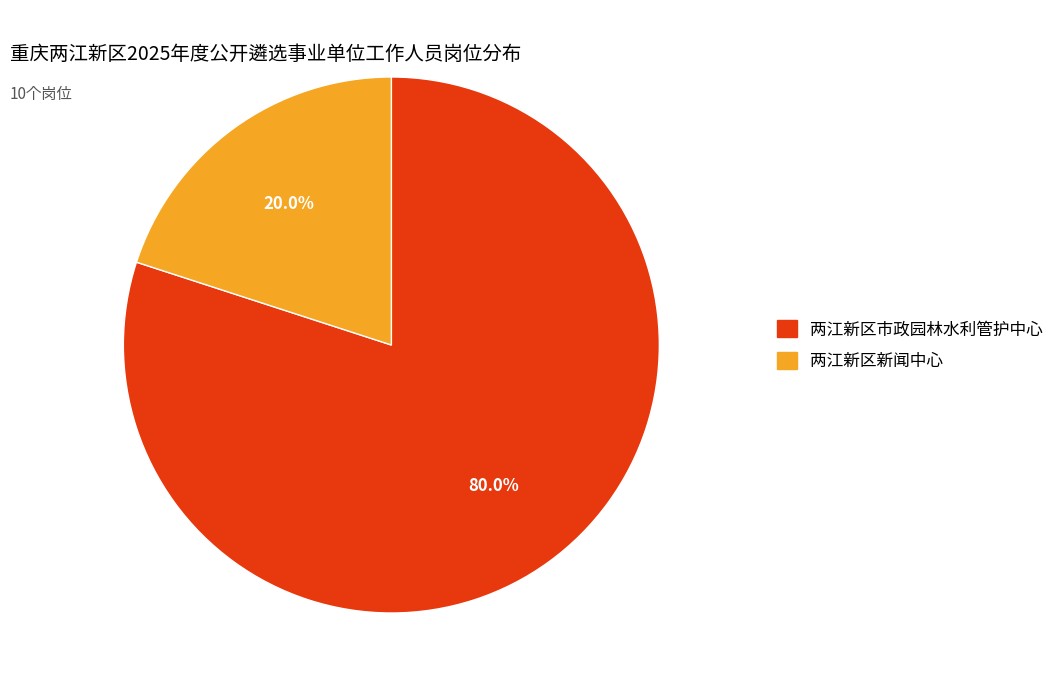

To the nearest percent, what is the difference between the 两江新区市政园林水利管护中心 and 两江新区新闻中心 slice percentages?

60%